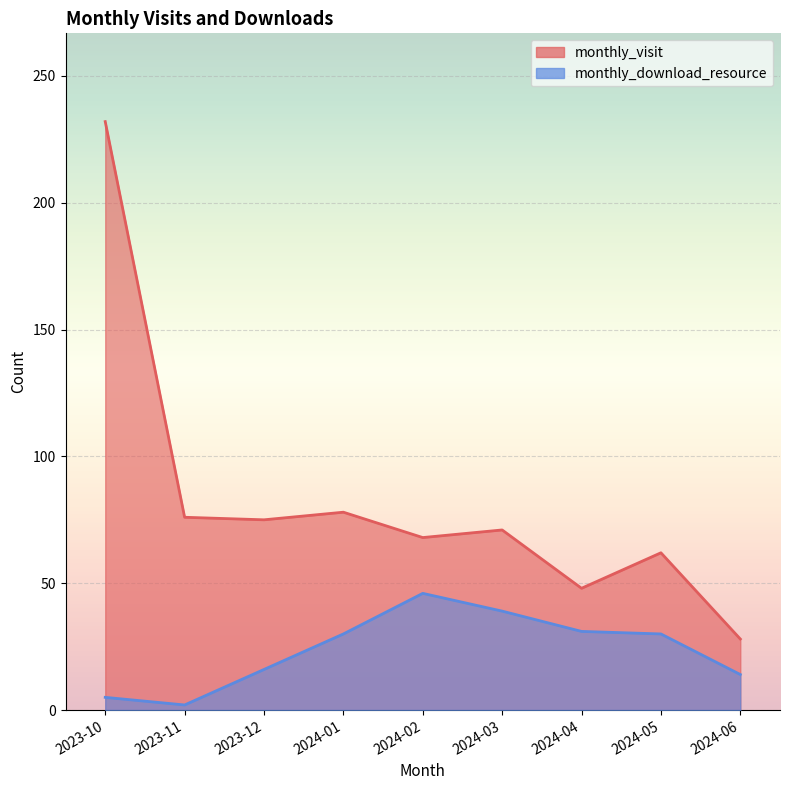

Which category has the lowest value across all series?

2023-11